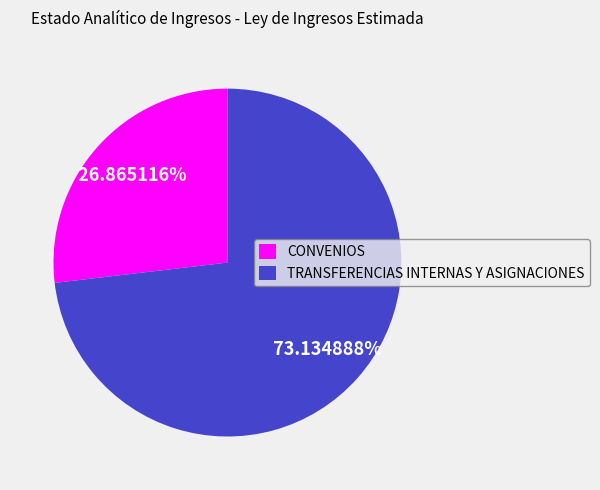

The TRANSFERENCIAS INTERNAS Y ASIGNACIONES slice represents 73% of the pie. True or false?

True